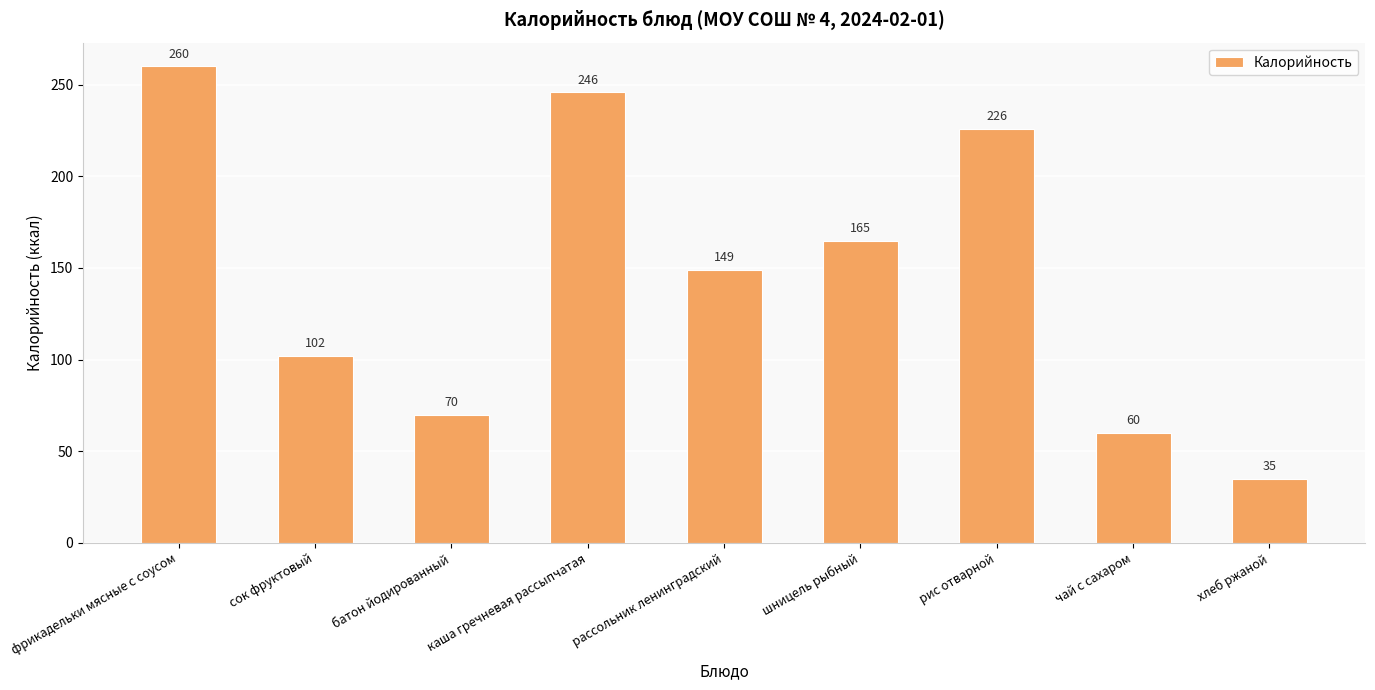

Which label corresponds to the smallest value in the chart?

хлеб ржаной